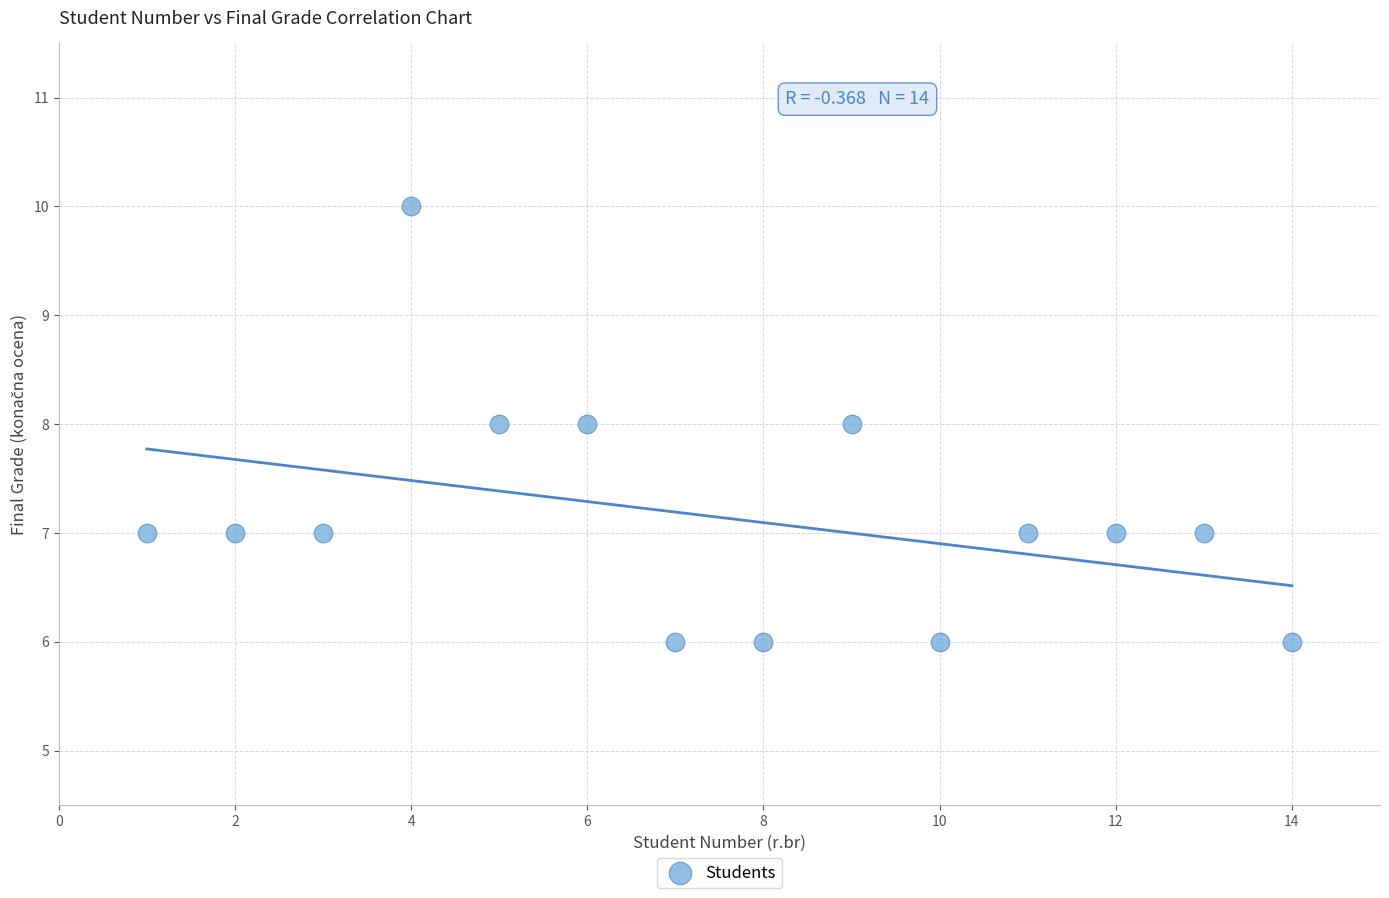

What is the range of X values (max minus min)?

13